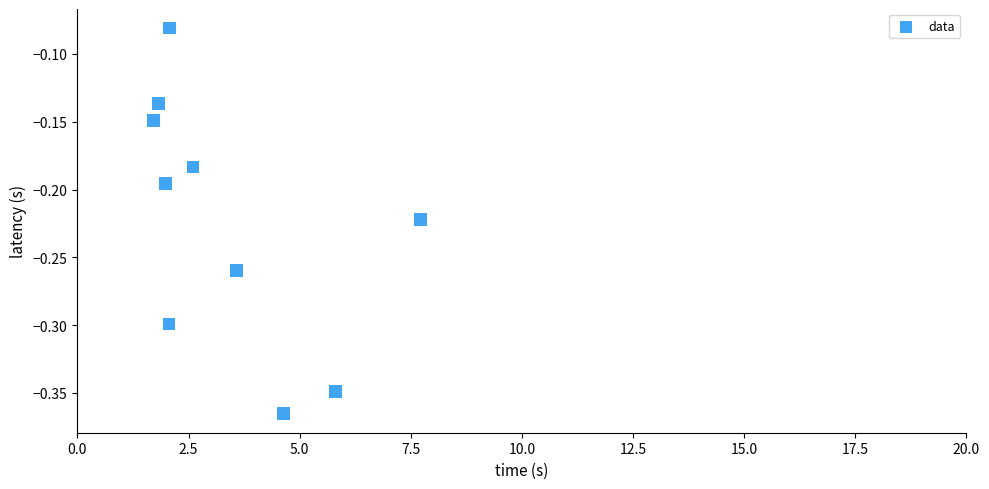

What is the range of Y values (max minus min)?

0.3